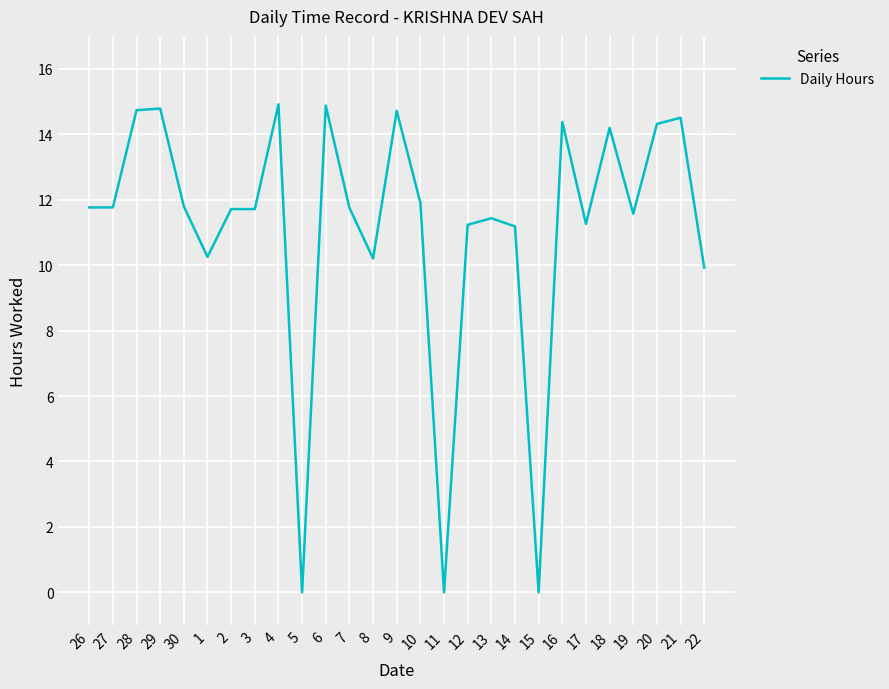

Is this an area chart (filled region under the line)?

No